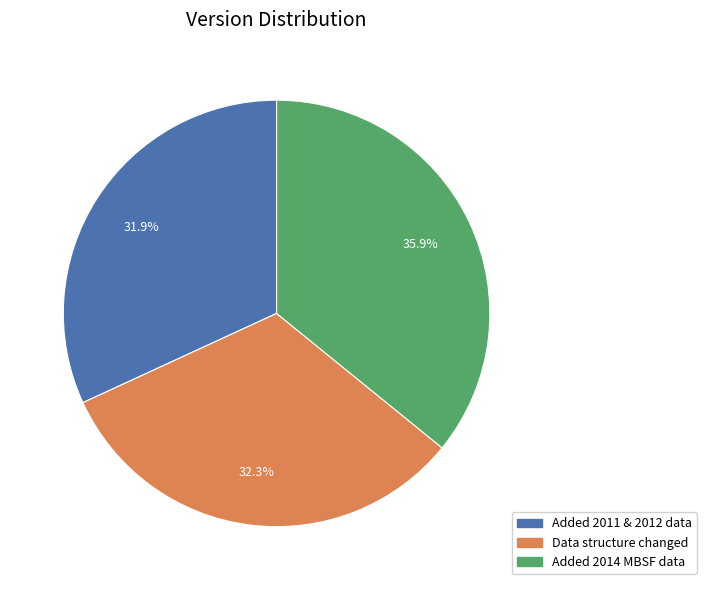

Does Data structure changed account for over 50% of the chart?

No